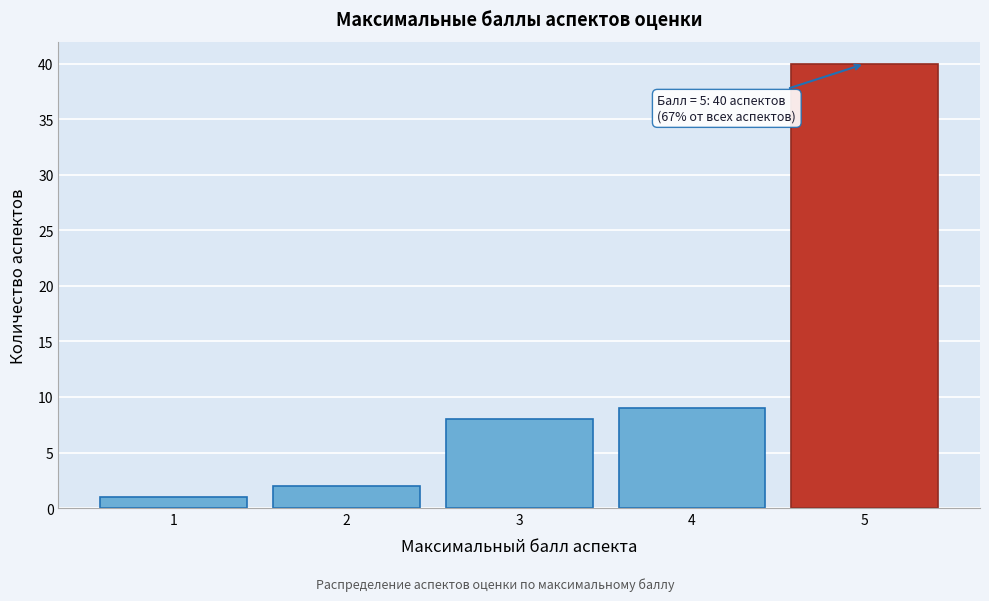

Over which range of the x-axis is the bar tallest?

4.5 to 5.5